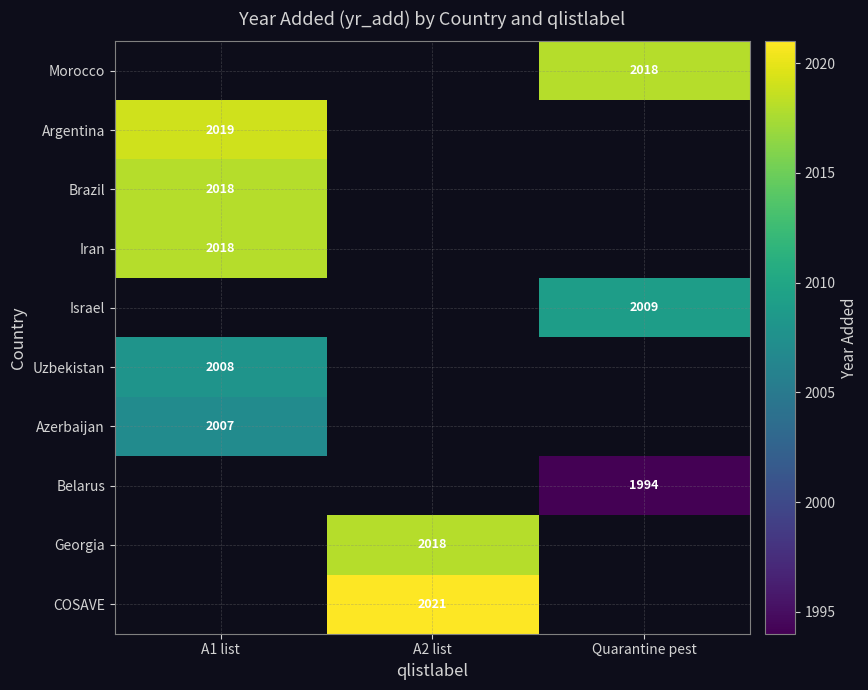

At which category does the chart reach its minimum across all series?

Quarantine pest